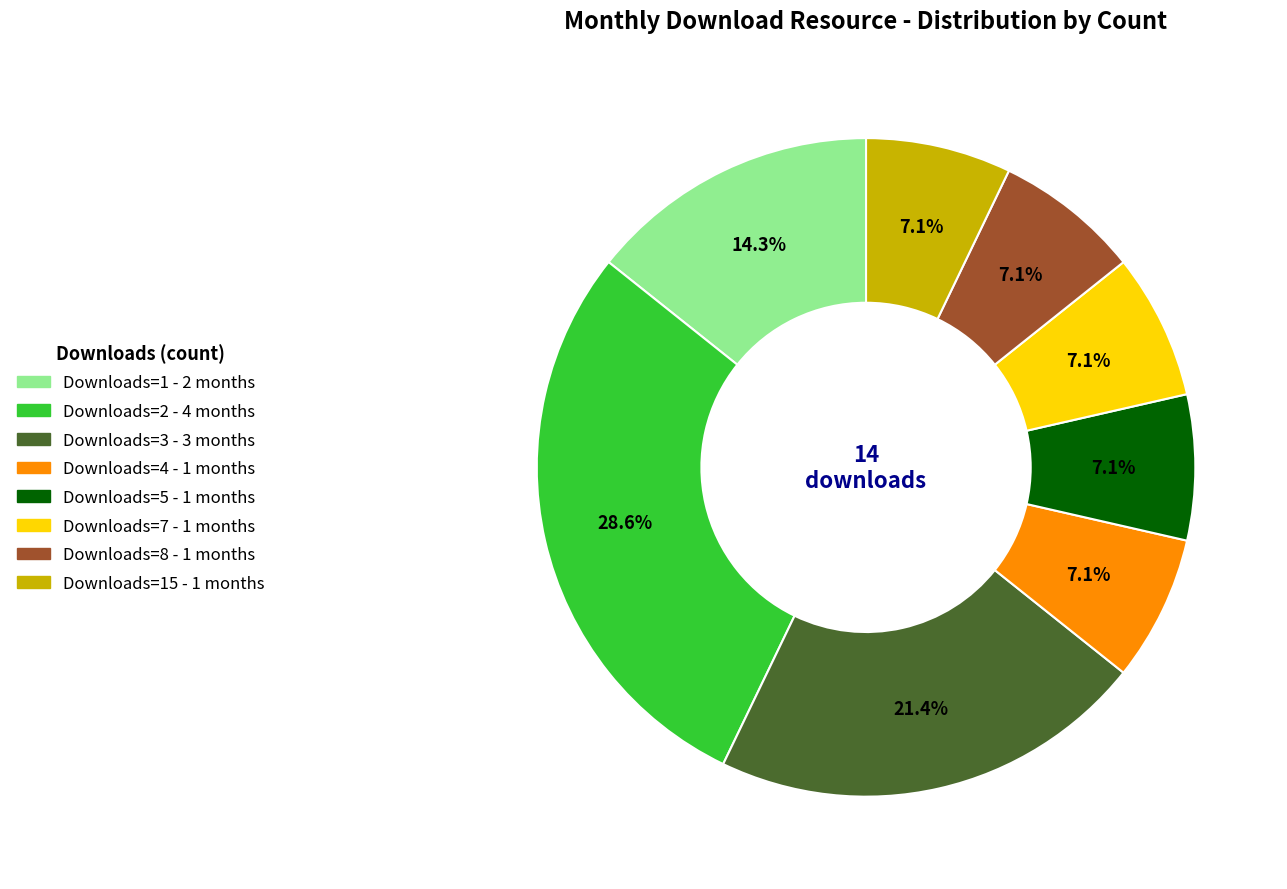

To the nearest percent, what is the average slice percentage?

12%